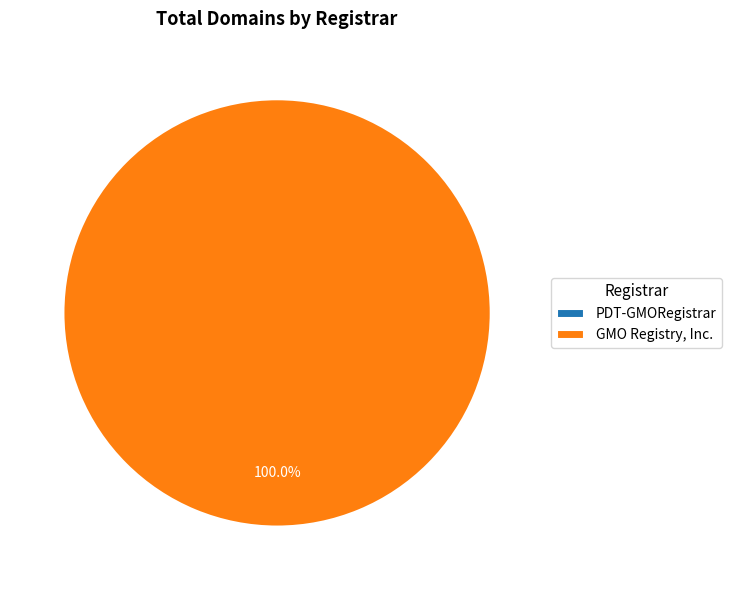

Count the number of slices in the pie.

2